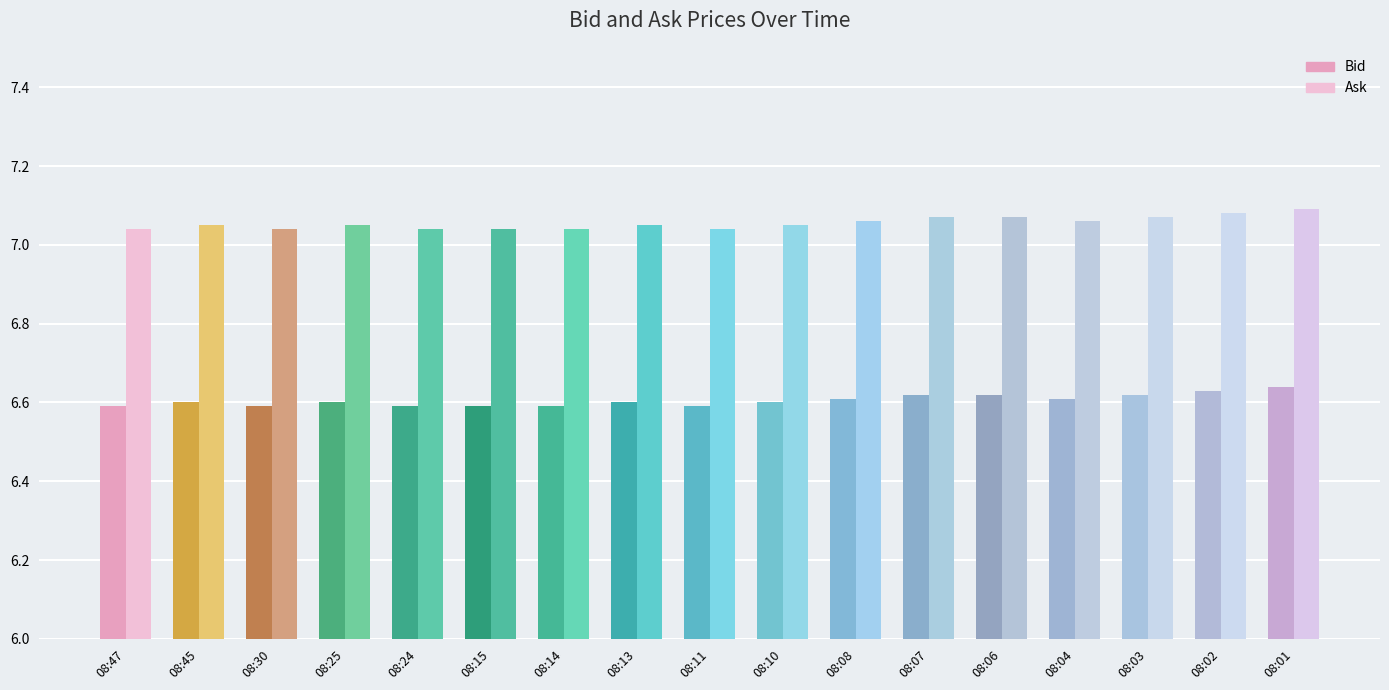

What is the spread (max minus min) of values at 08:07?

0.5